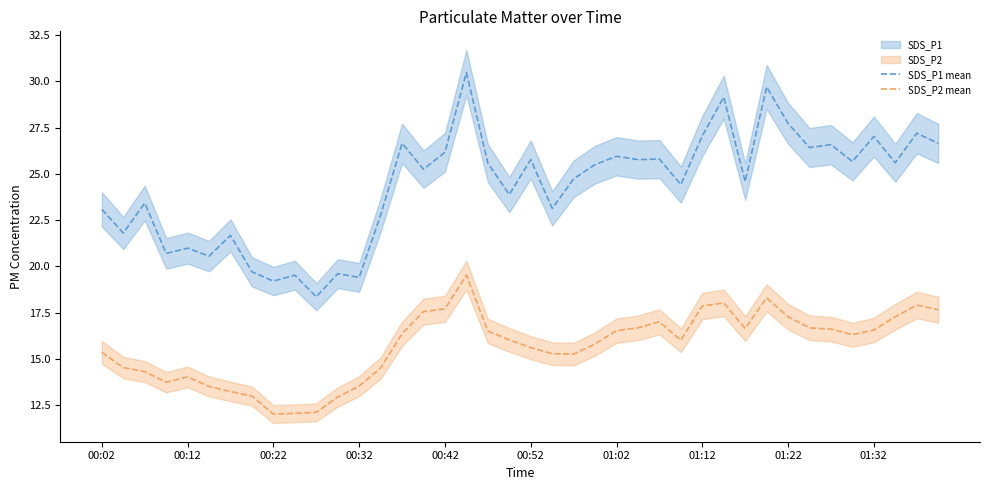

Which series has the largest total across all categories?

SDS_P1 mean